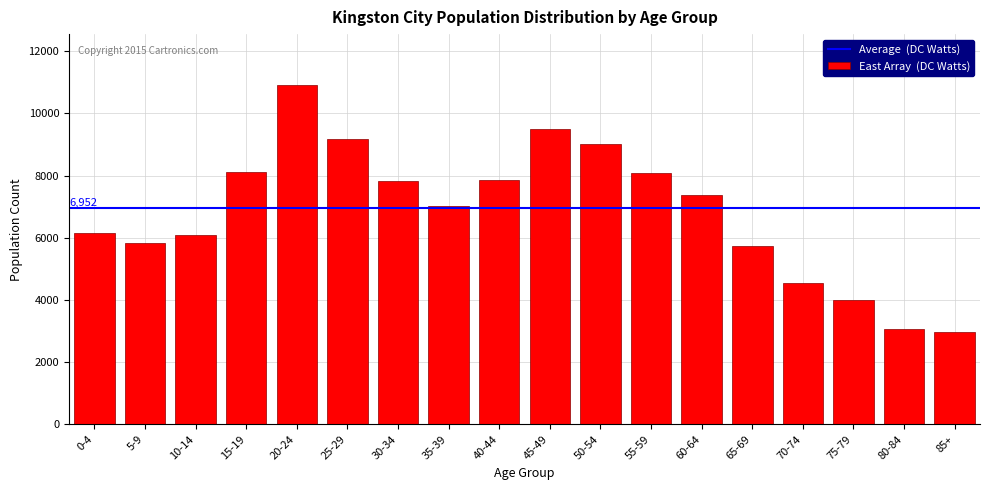

What is the label of the 2nd bar from the right?

80-84